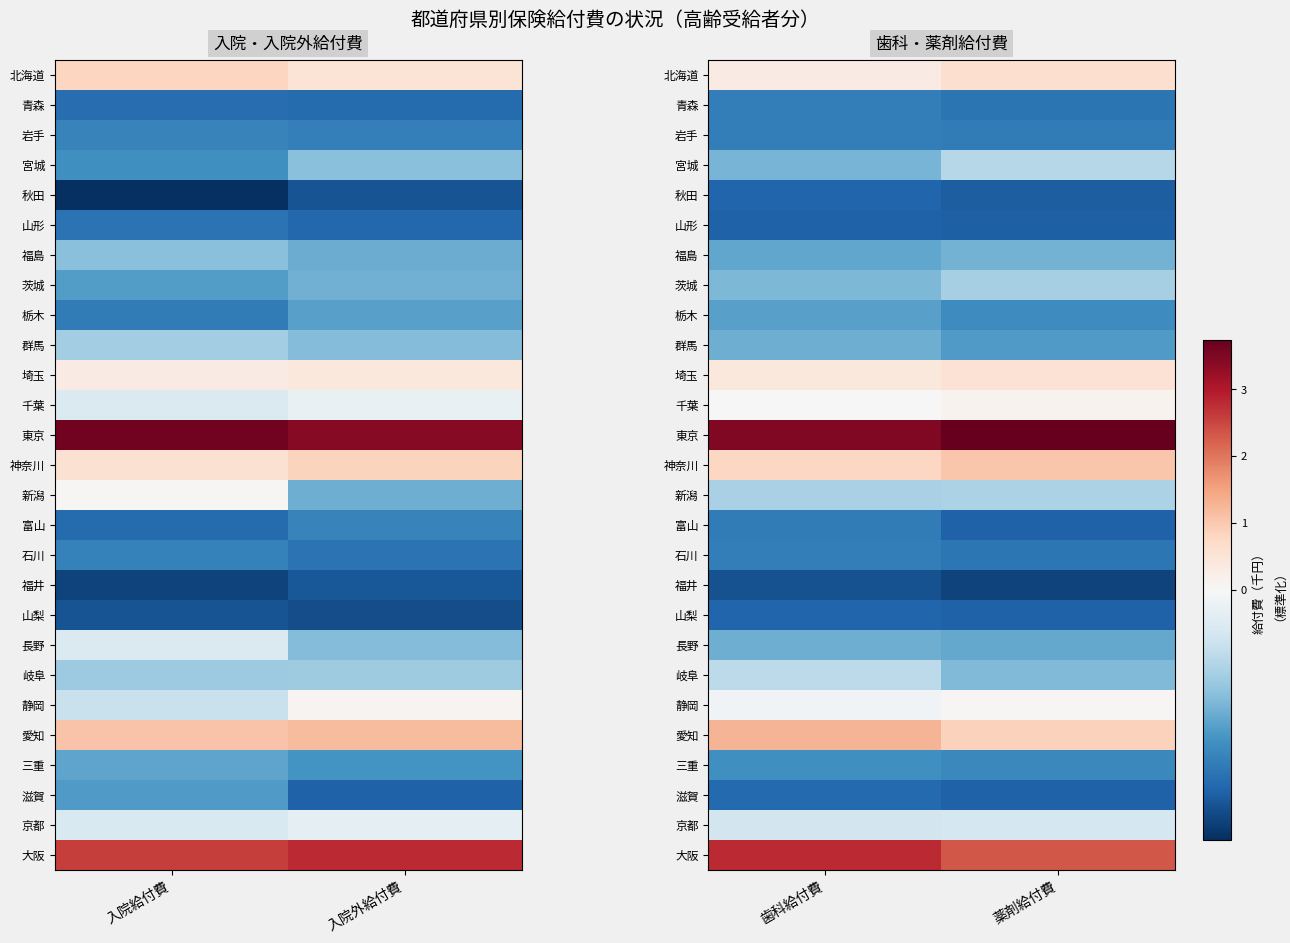

What is the approximate value of 群馬 at 薬剤給付費?

-0.5